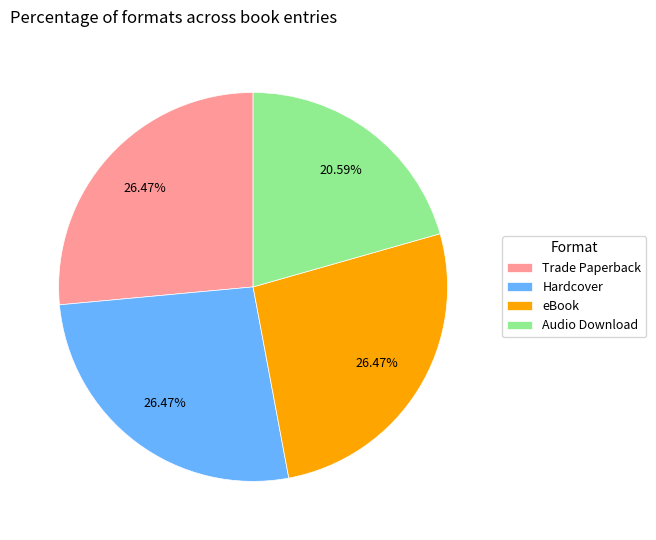

Approximately how many times larger is the value at Audio Download compared to Hardcover?

0.8